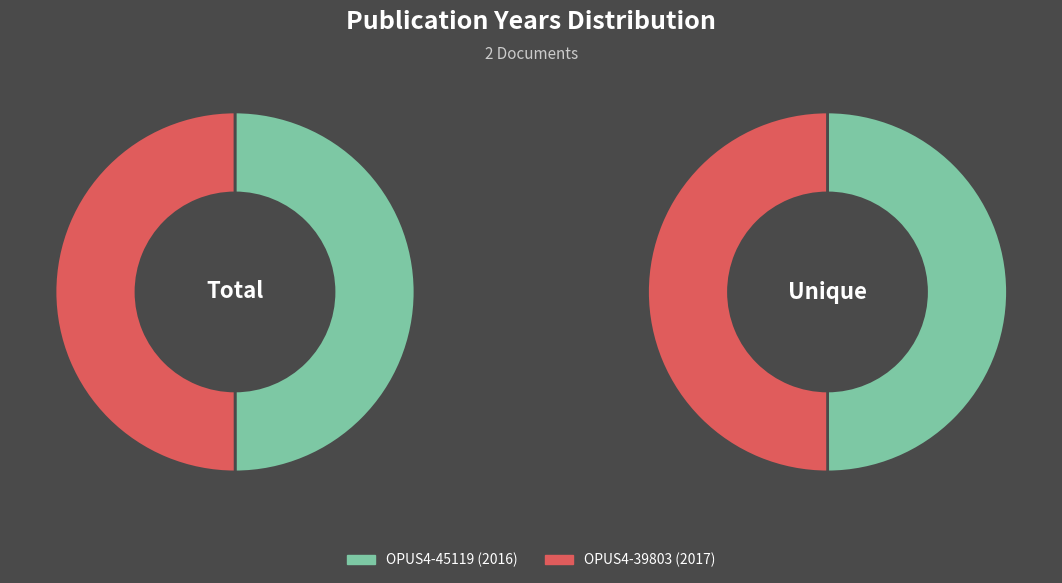

Which series has the widest spread of values?

Total